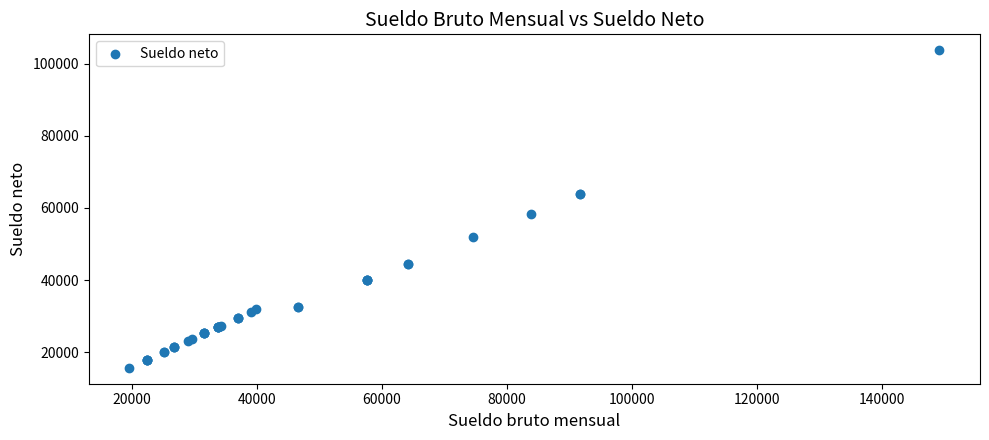

What Y value in the scatter plot is closest to 59691?

58233.4